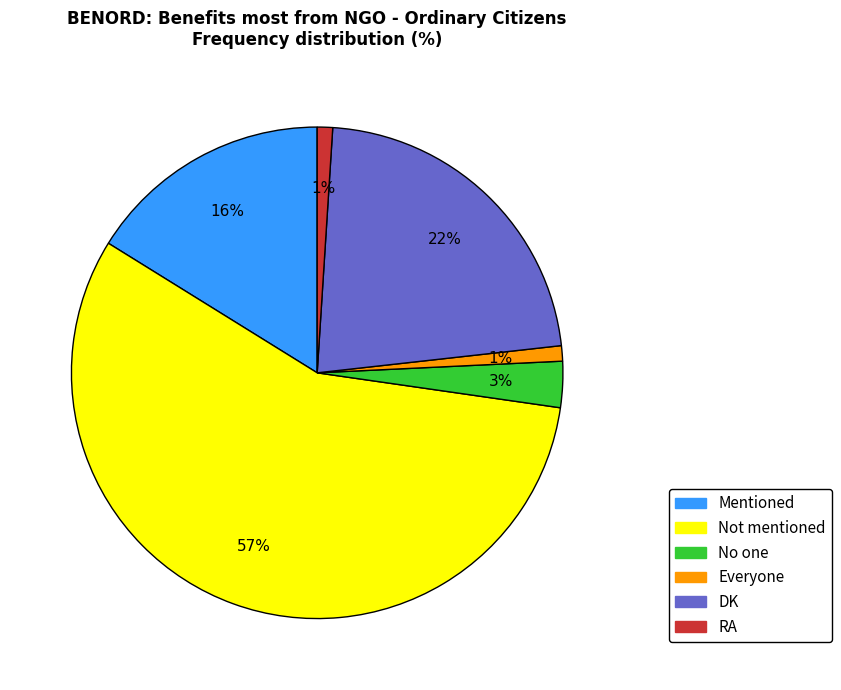

The Everyone slice represents 1% of the pie. True or false?

True